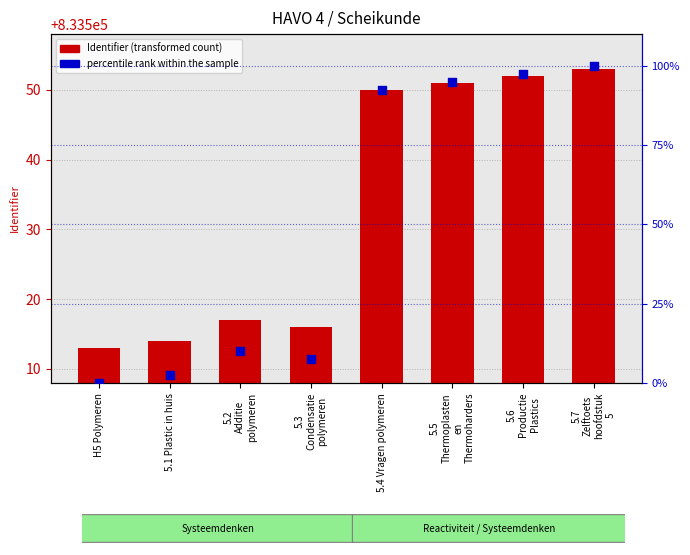

What are all the series names shown in the legend?

Identifier, percentile rank within the sample